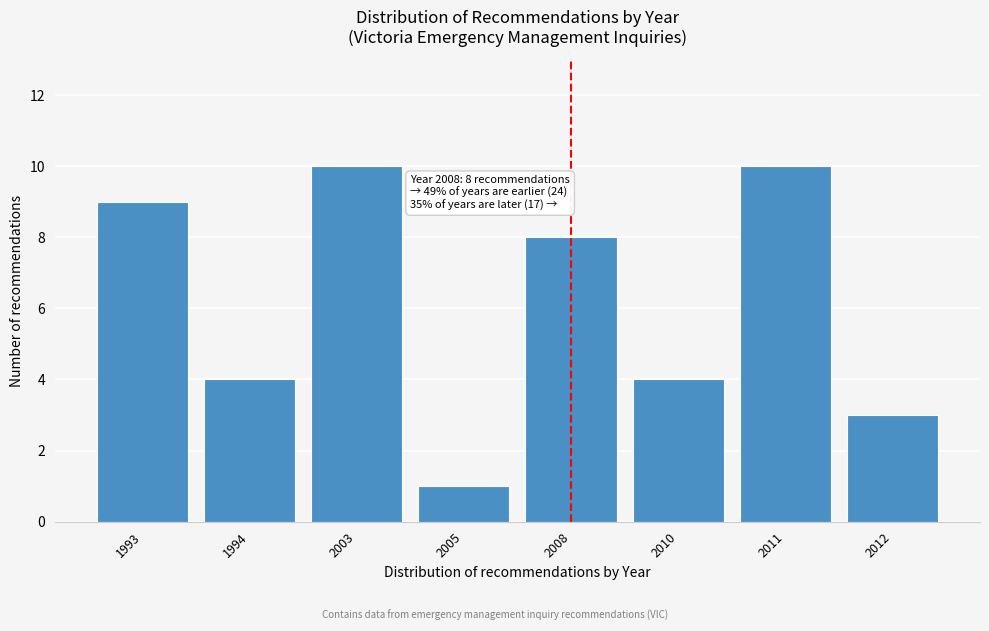

Reading right to left, transcribe all the data shown in this chart.

3	10	4	8	1	10	4	9